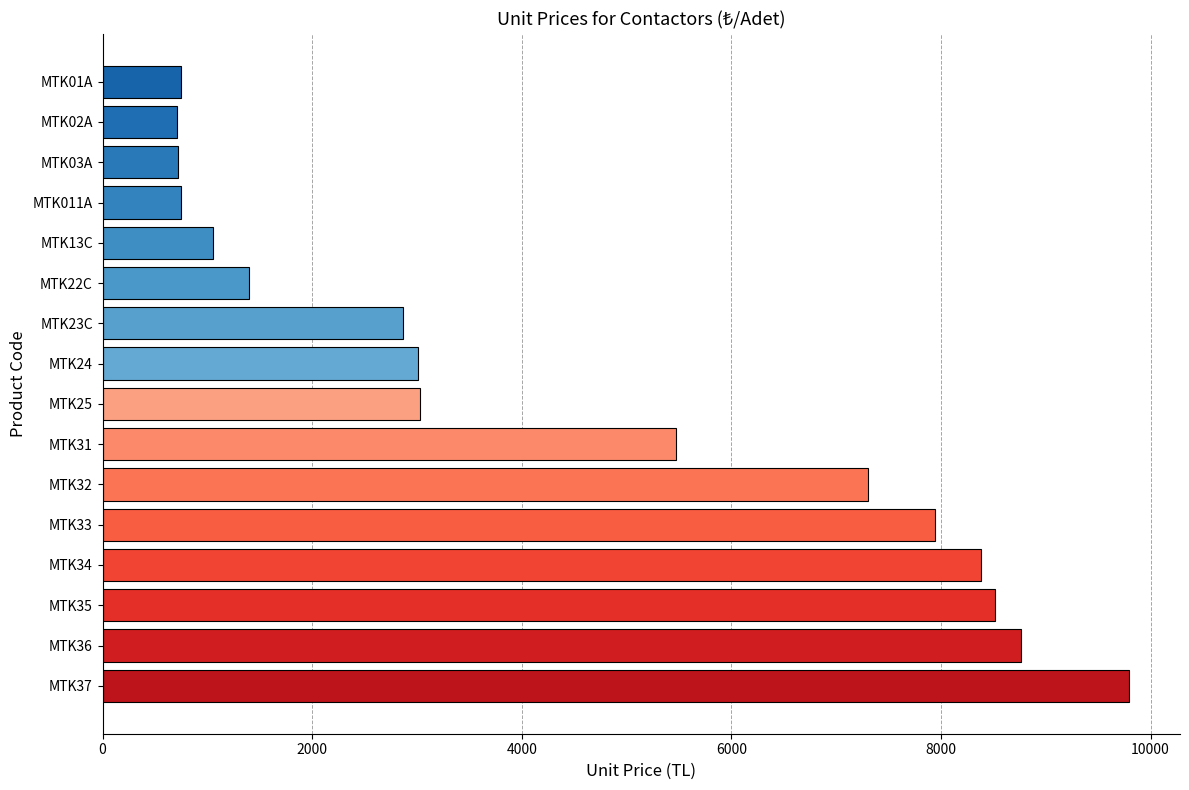

What is the greatest value displayed?

9791.6